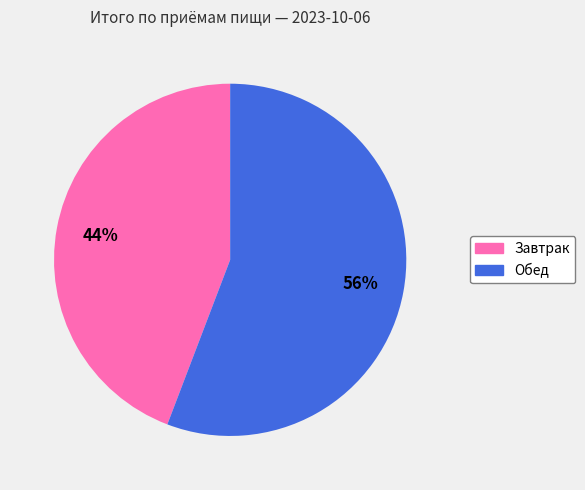

Combined, do Завтрак and Обед account for over 50%?

Yes